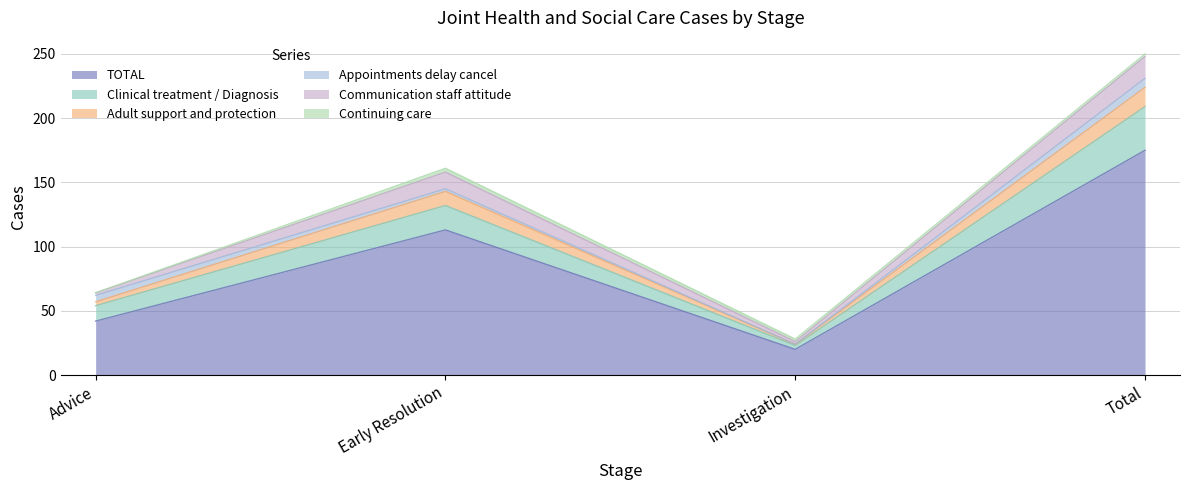

Does the chart have visible grid lines?

Yes